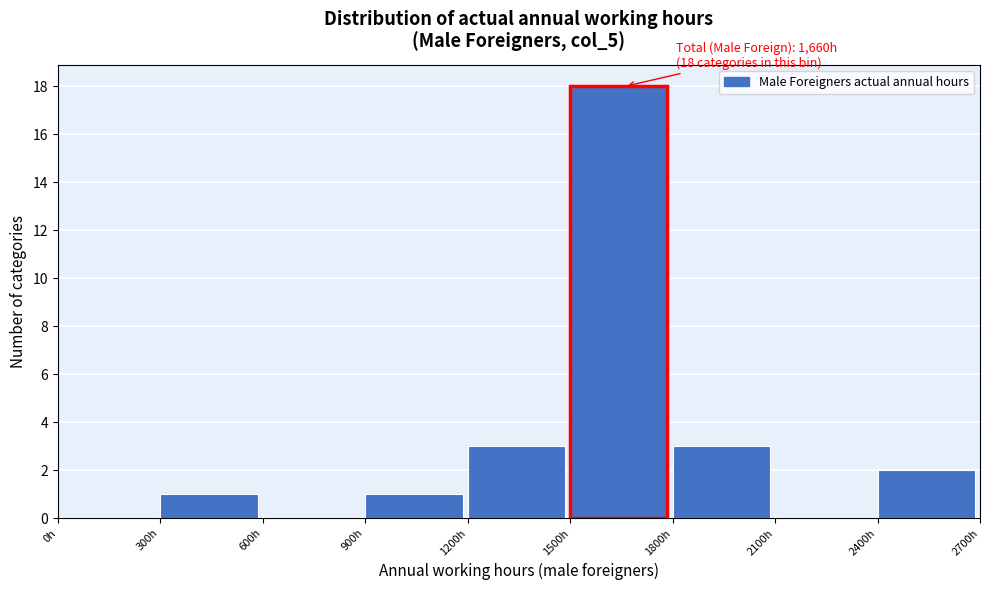

Over which range of the x-axis is the bar tallest?

1500 to 1800